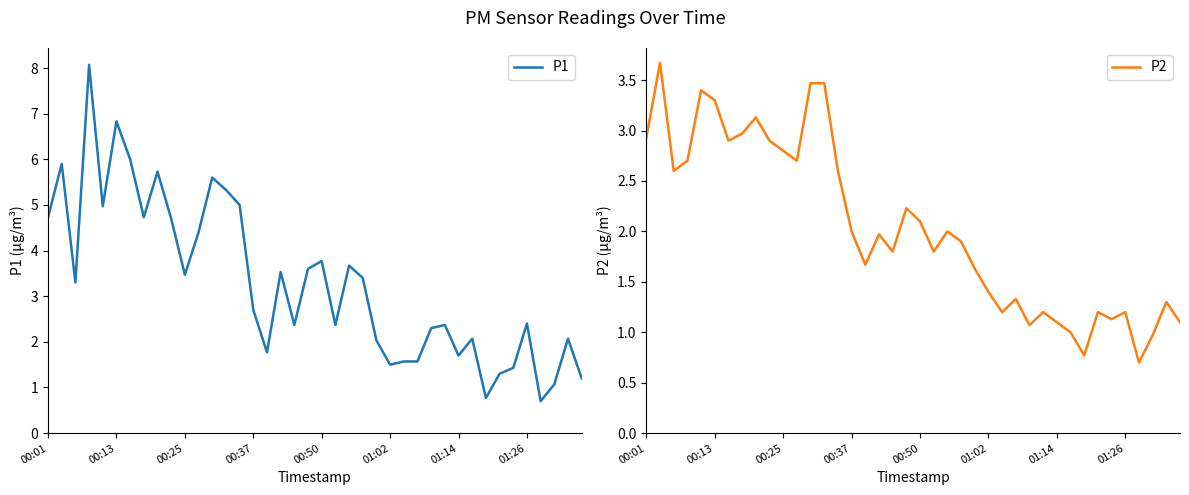

Is it true that P1 equals 1.7 at 01:14?

True